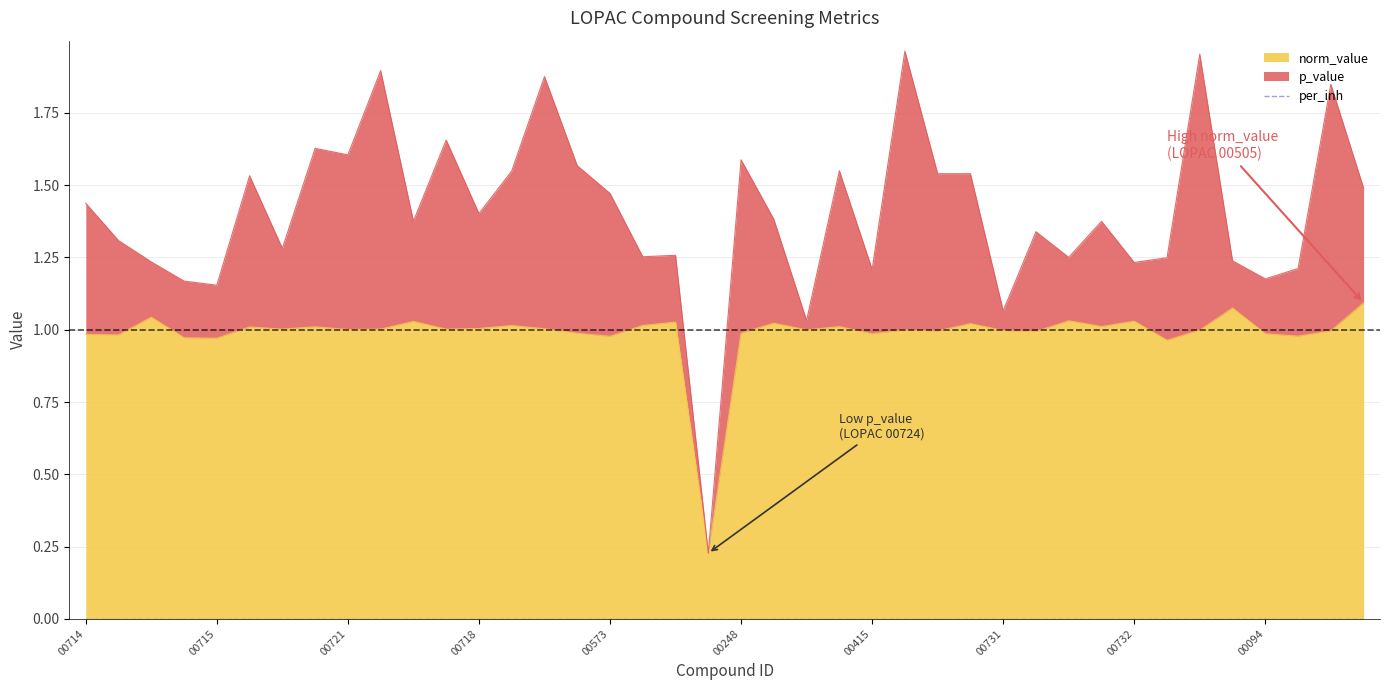

How many categories are shown in the chart?

40